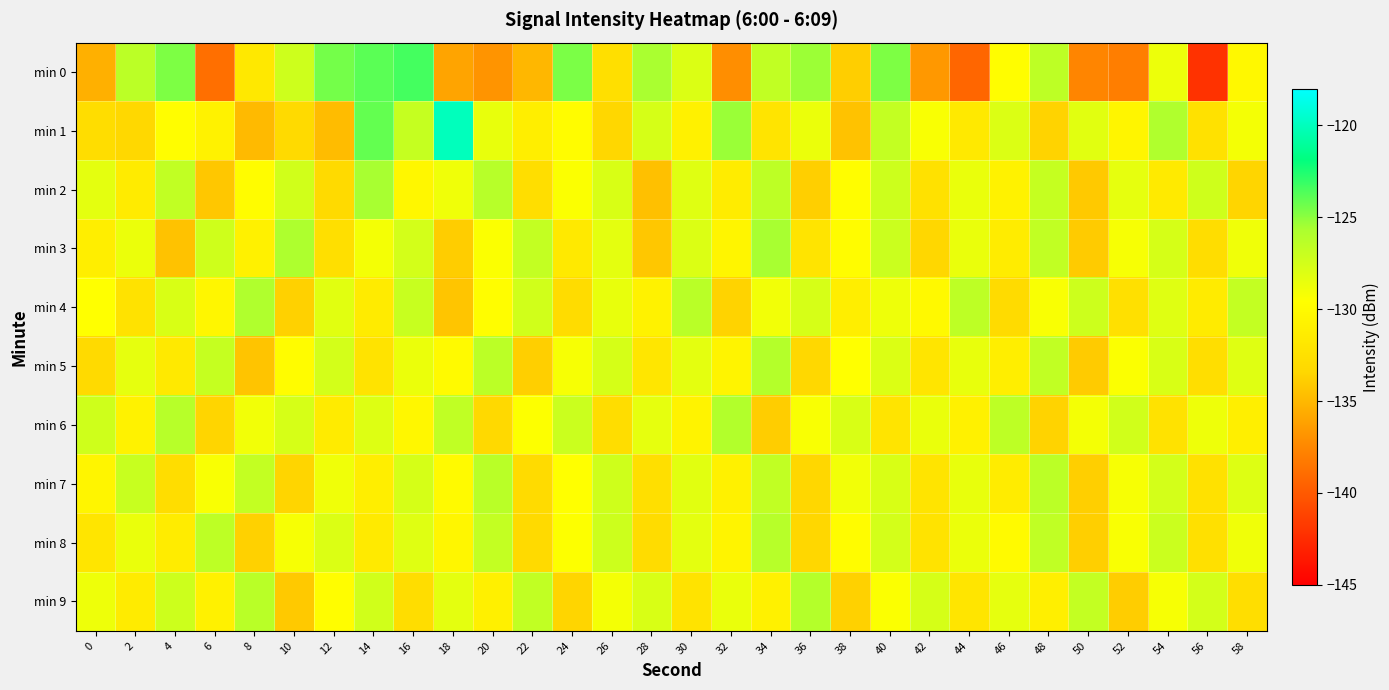

At which category is the sum across all series the highest?

40